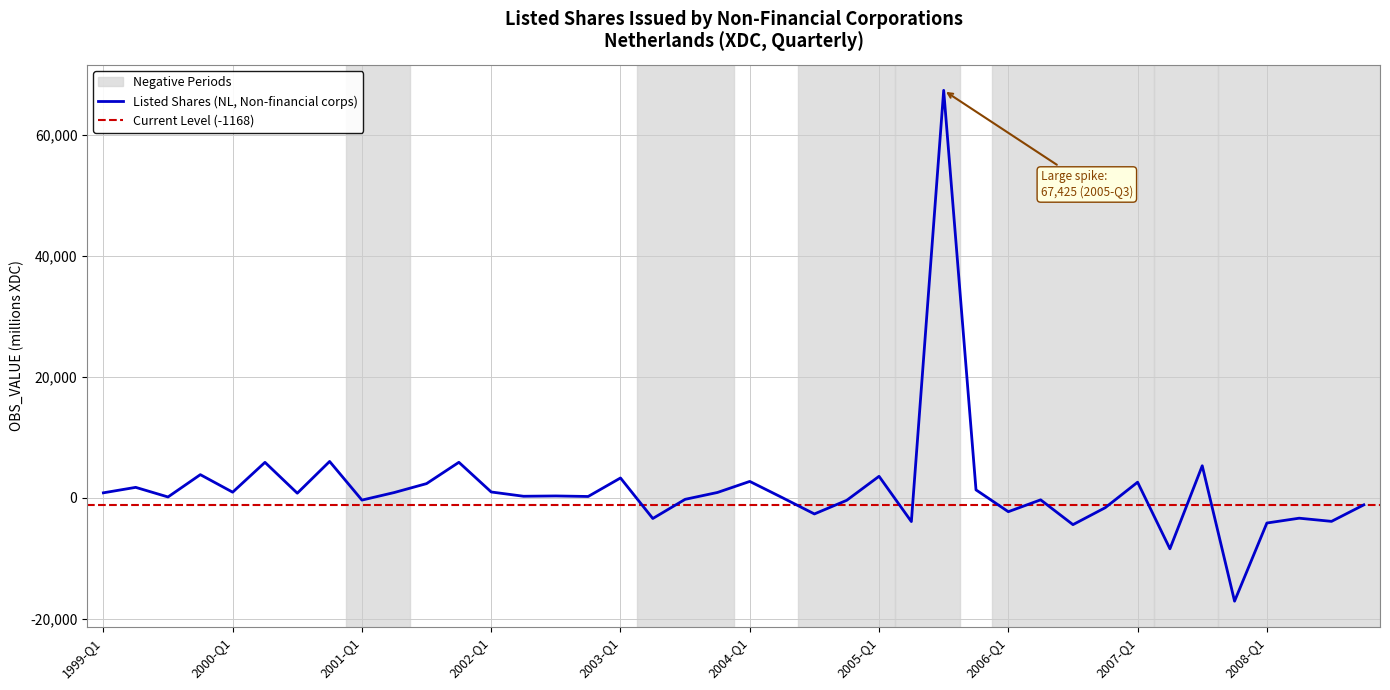

The value at 2008-Q2 is -3377. True or false?

True